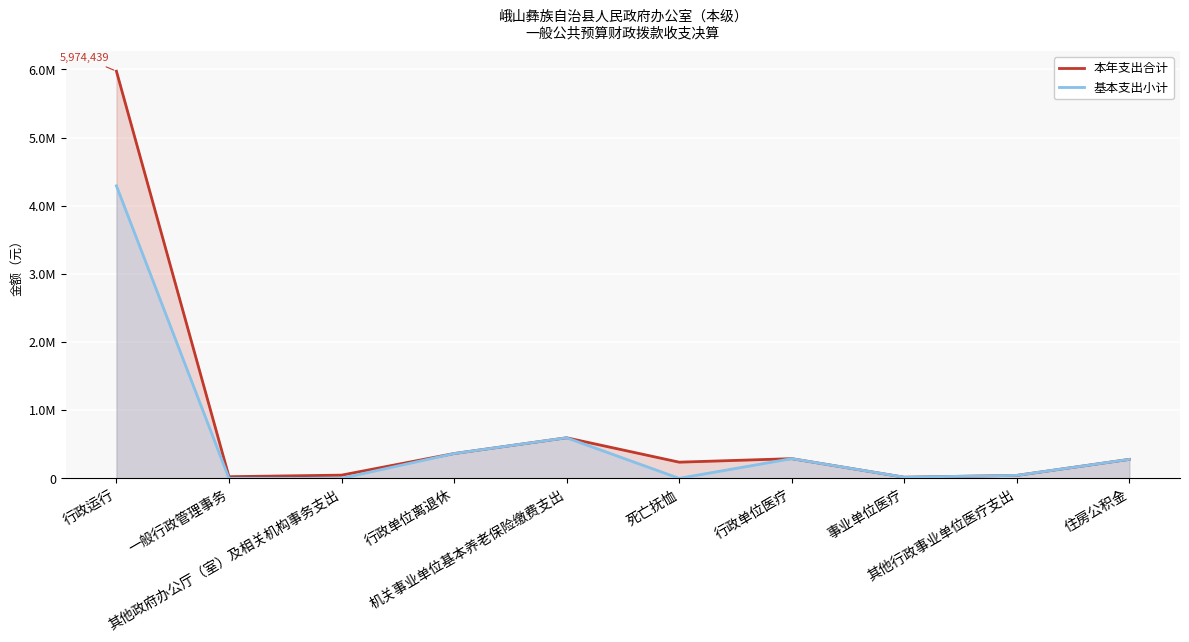

Which series has the largest total across all categories?

本年支出合计